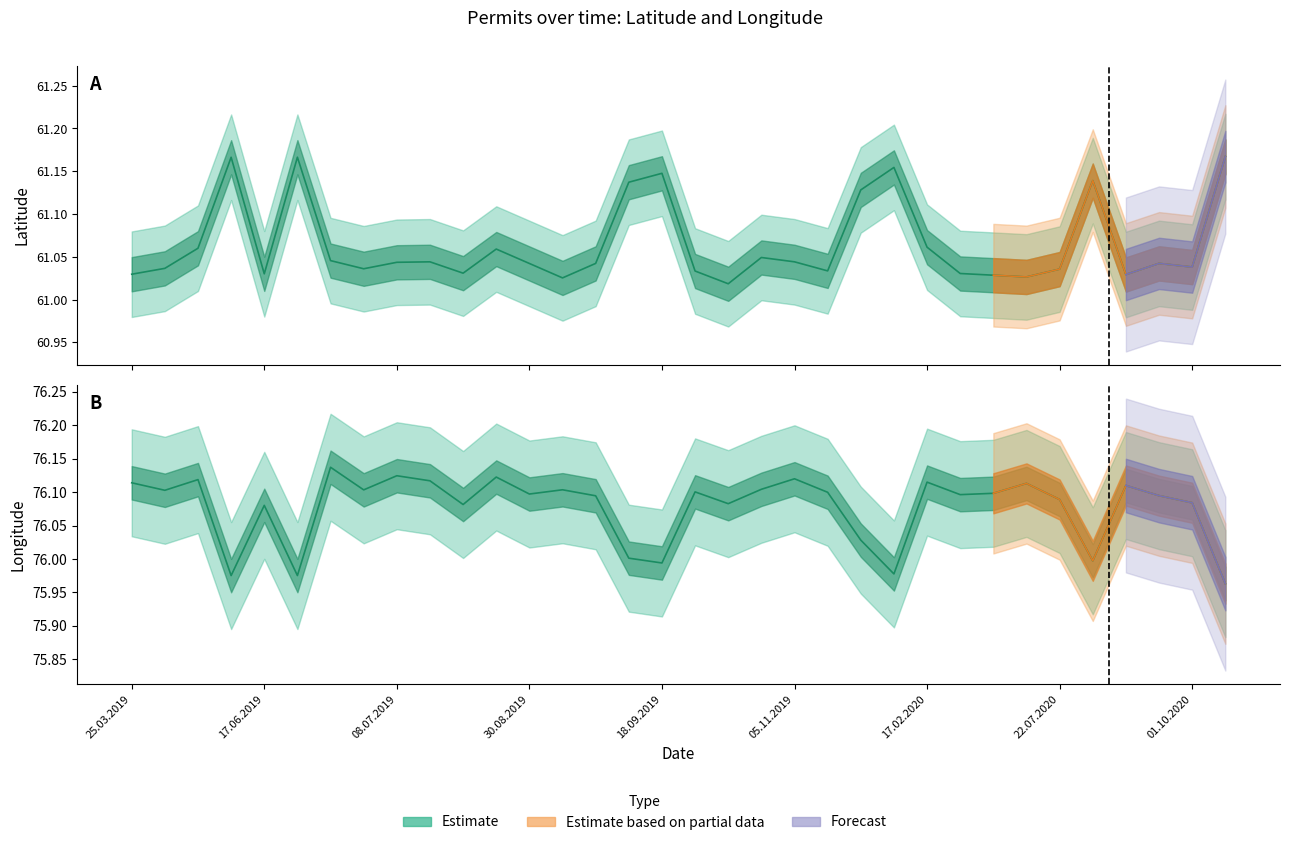

Is the value of Longitude at 07.08.2020 greater than the value of Latitude at 20.09.2019?

Yes